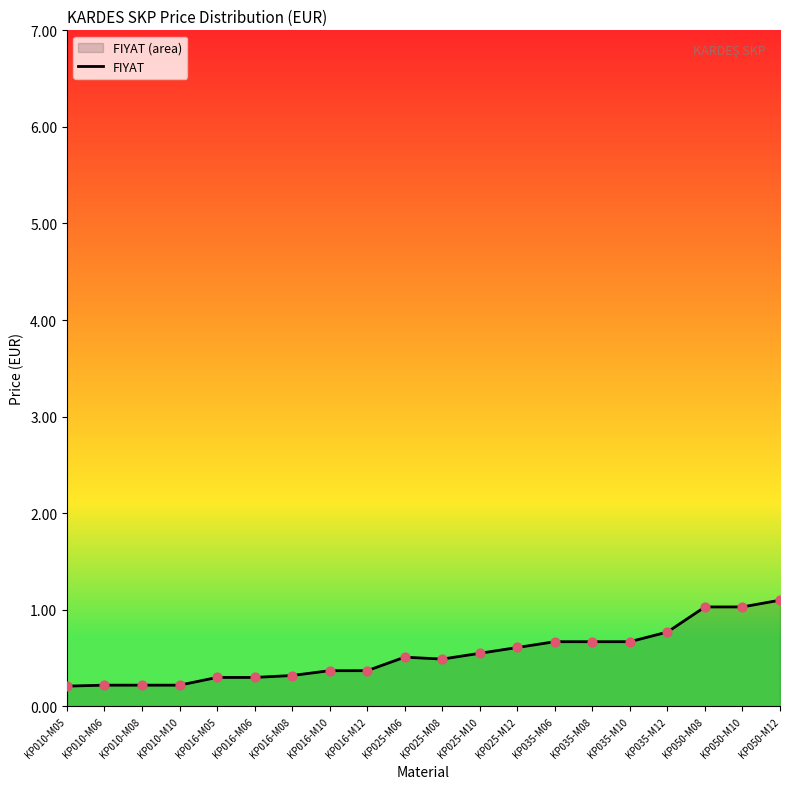

Which has a higher value, KP025-M08 or KP035-M06?

KP035-M06